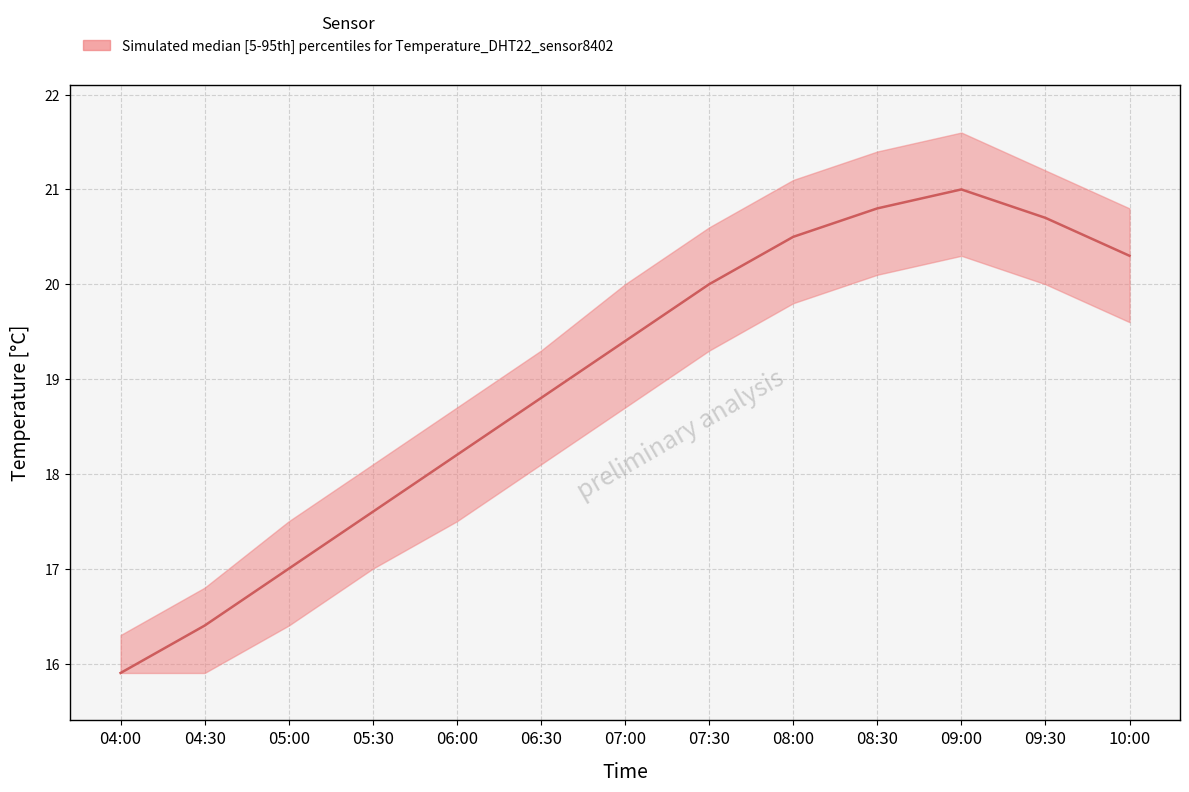

Rank the categories by value from lowest to highest.

04:00, 04:30, 05:00, 05:30, 06:00, 06:30, 07:00, 07:30, 10:00, 08:00, 09:30, 08:30, 09:00